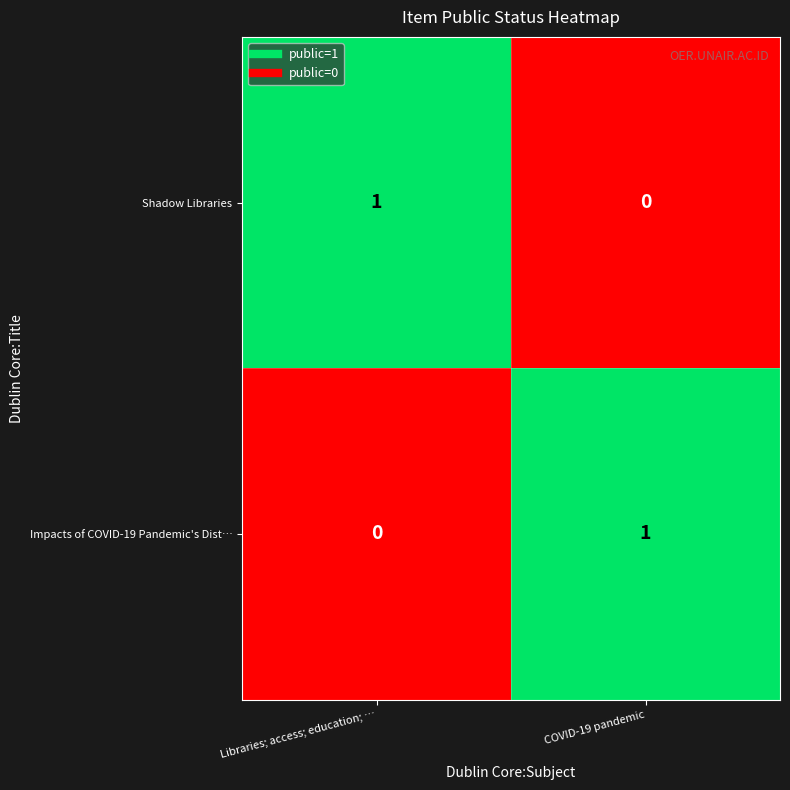

Is the value of Shadow Libraries at Libraries; access; education; … greater than the value of Impacts of COVID-19 Pandemic's Dist… at Libraries; access; education; …?

Yes